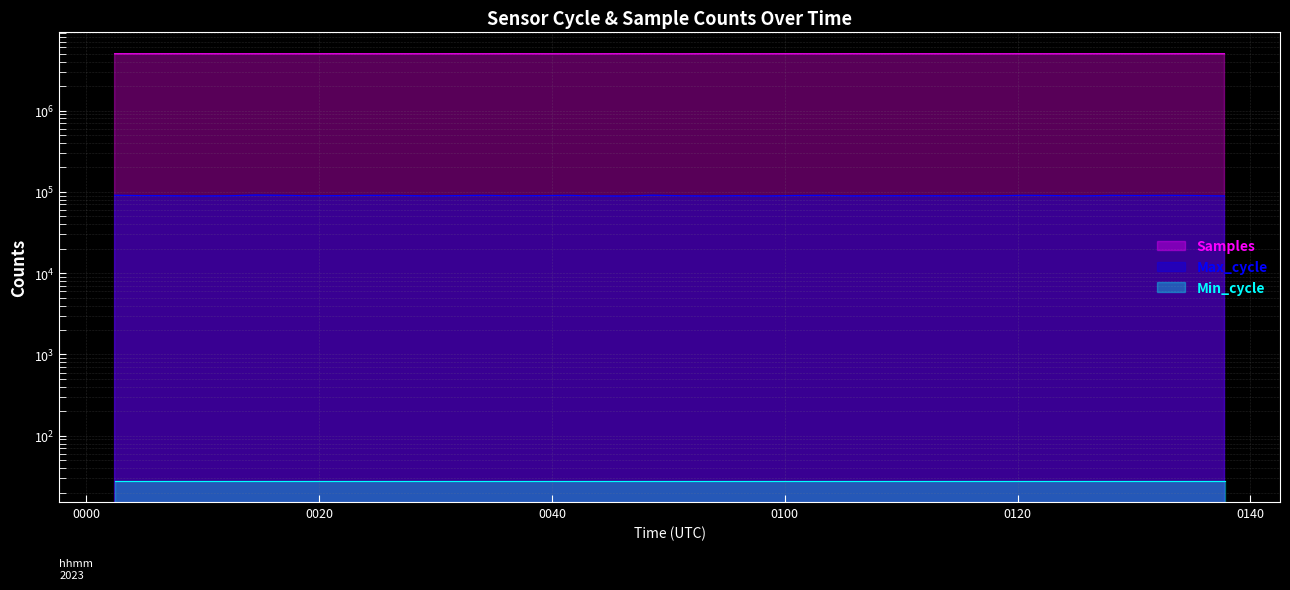

True or false: Samples and Max_cycle intersect in this chart.

False